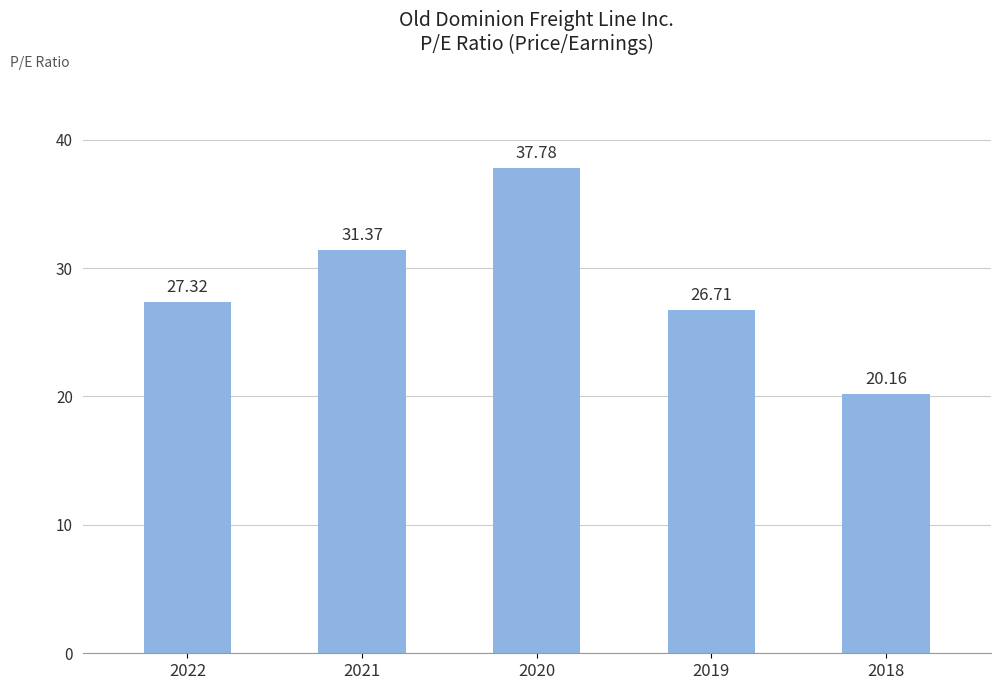

Rank the categories by value from highest to lowest.

2020, 2021, 2022, 2019, 2018